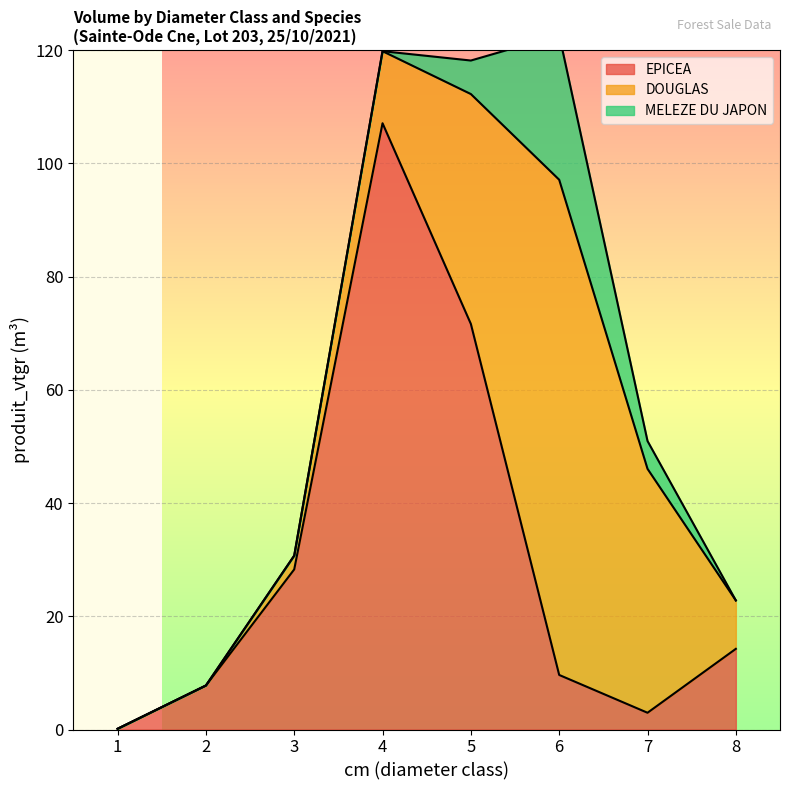

At which category is the sum across all series the highest?

6